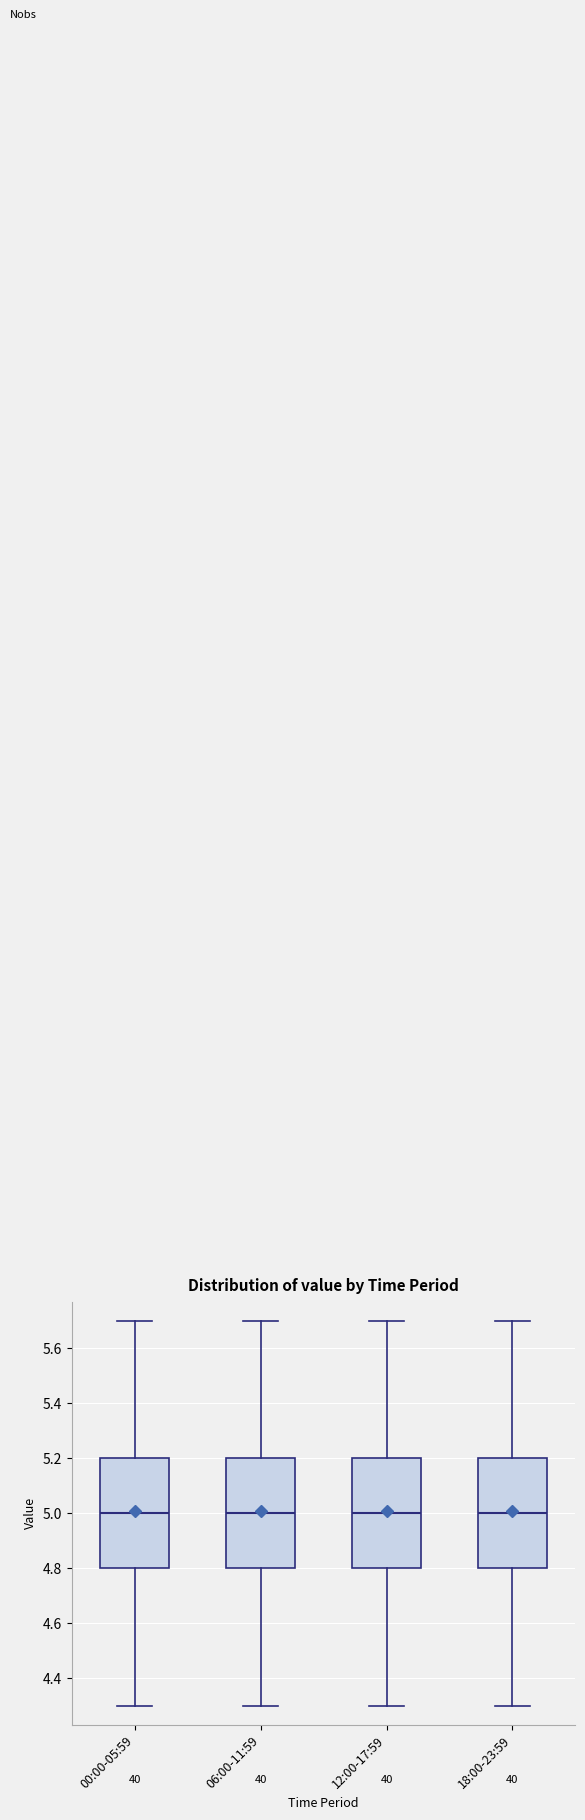

Where does the median line of the box for 18:00-23:59 sit on the y-axis? The values are not printed on the chart, so give them approximately, as read against the axis.

5.0